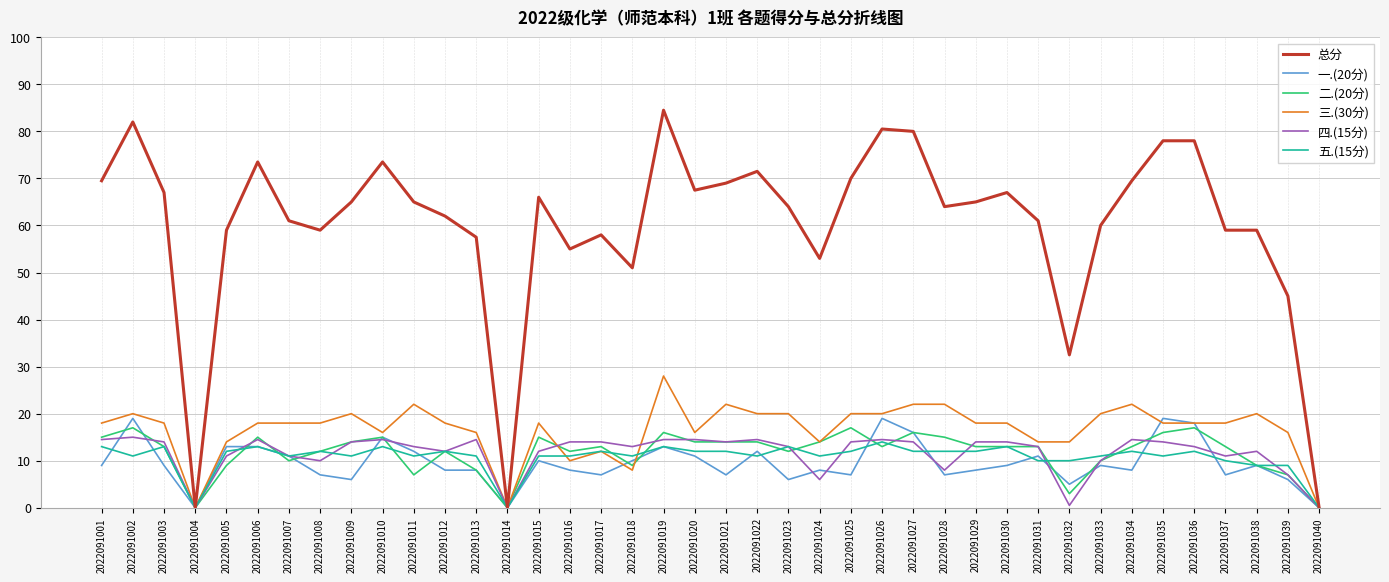

What is the total value across all series at 2022091021?

138.0